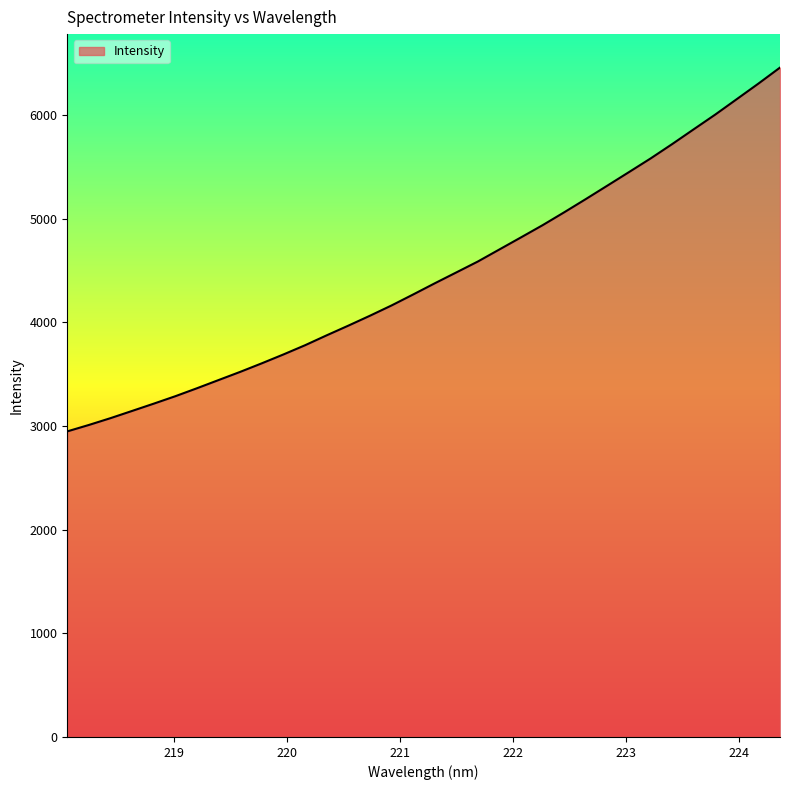

What is the difference between the maximum and minimum values?

3509.4